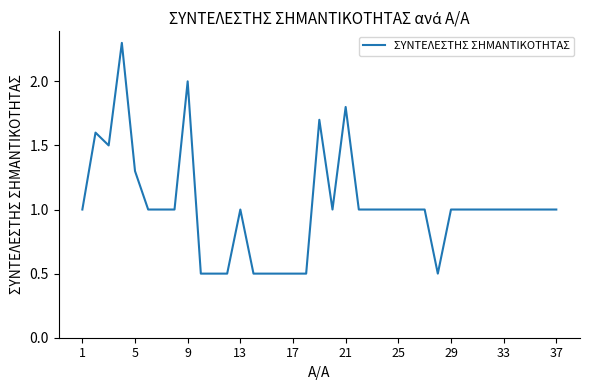

What is the difference between the maximum and minimum values?

1.8